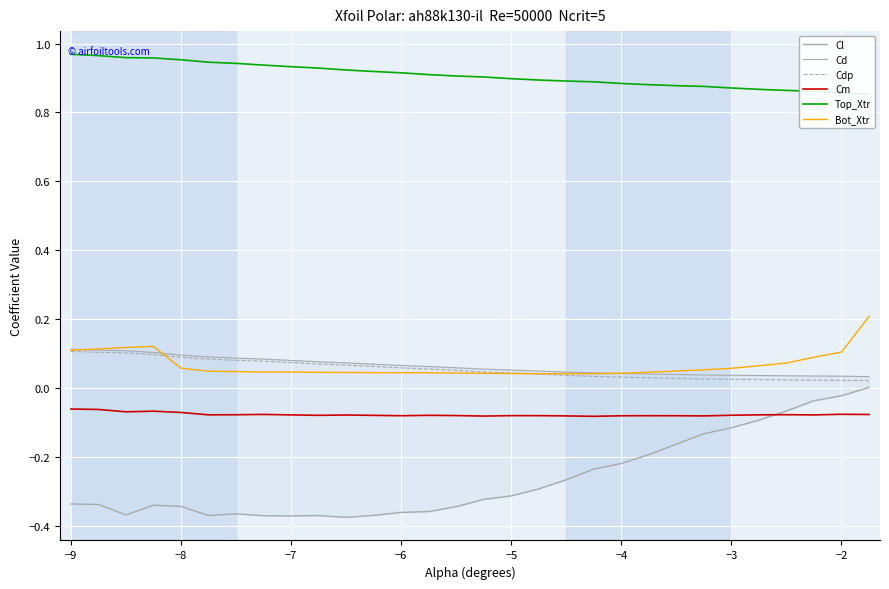

True or false: Cdp and Cm cross at least once.

False